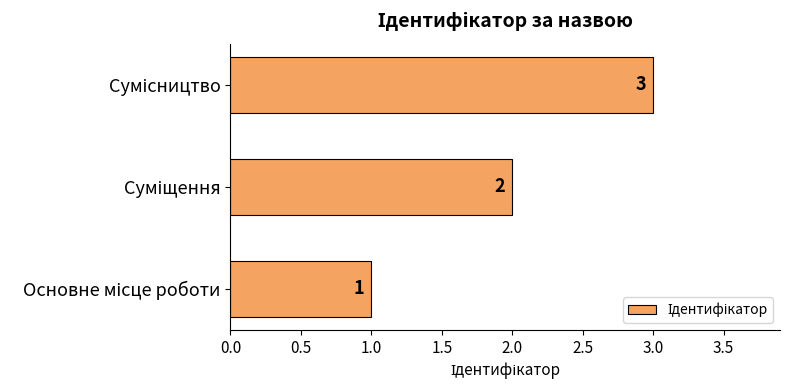

What is the maximum value shown in the chart?

3